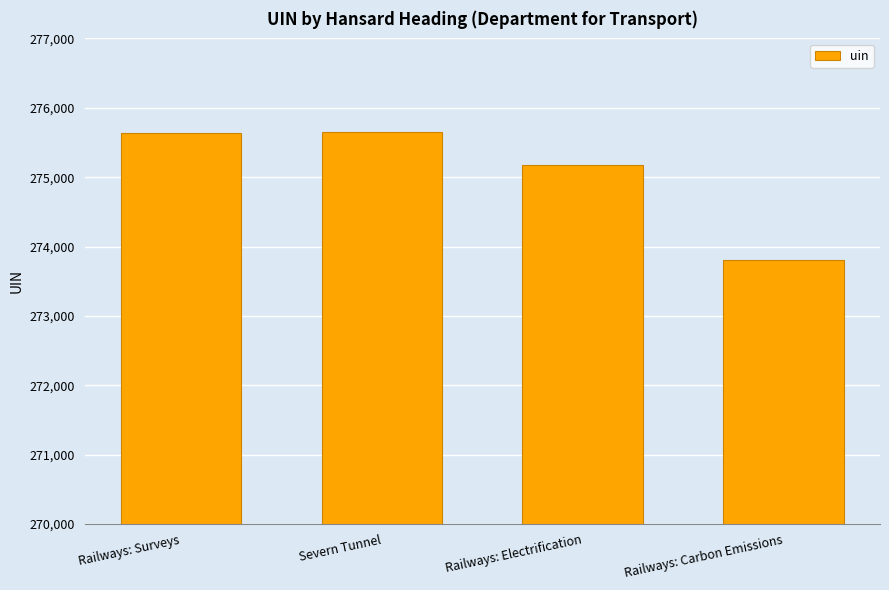

What is the smallest value displayed?

273803